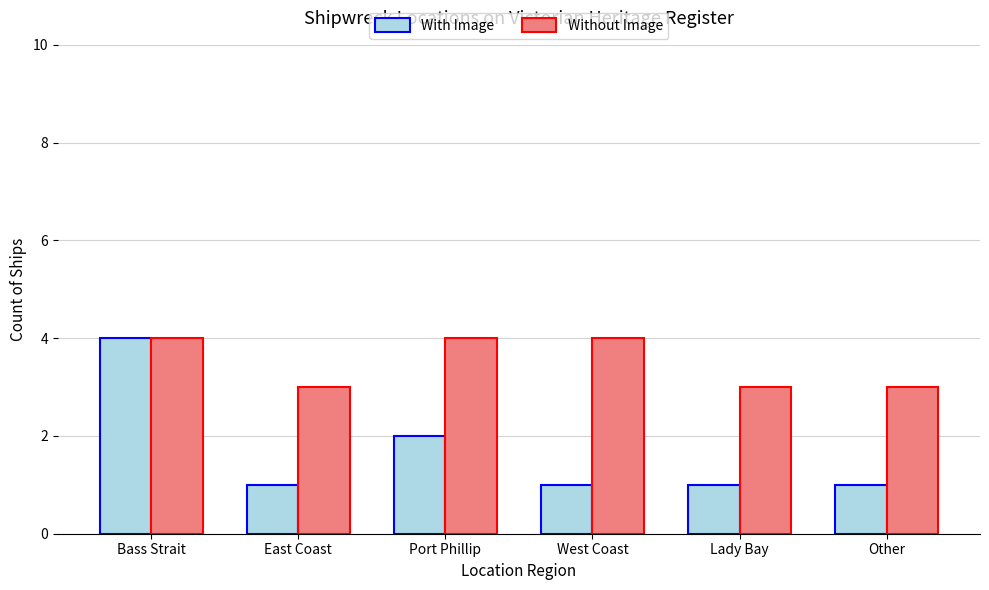

What is the difference between the maximum and minimum values in the Without Image series?

1